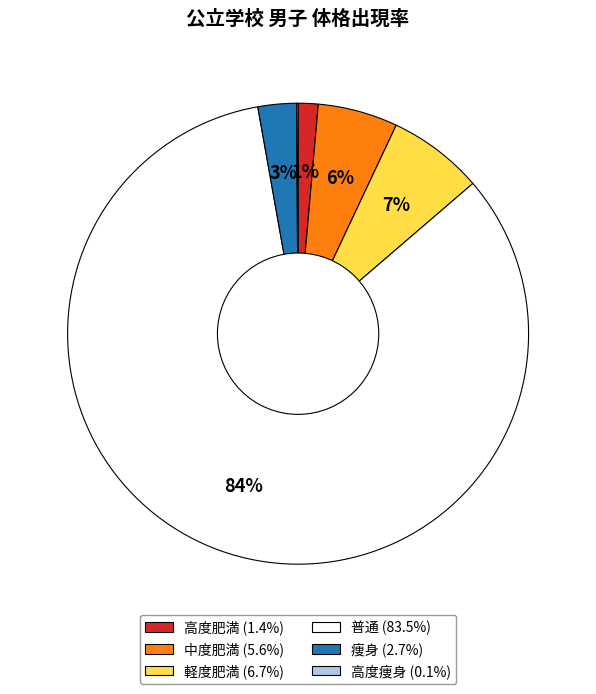

Does 高度肥満 account for over 50% of the chart?

No